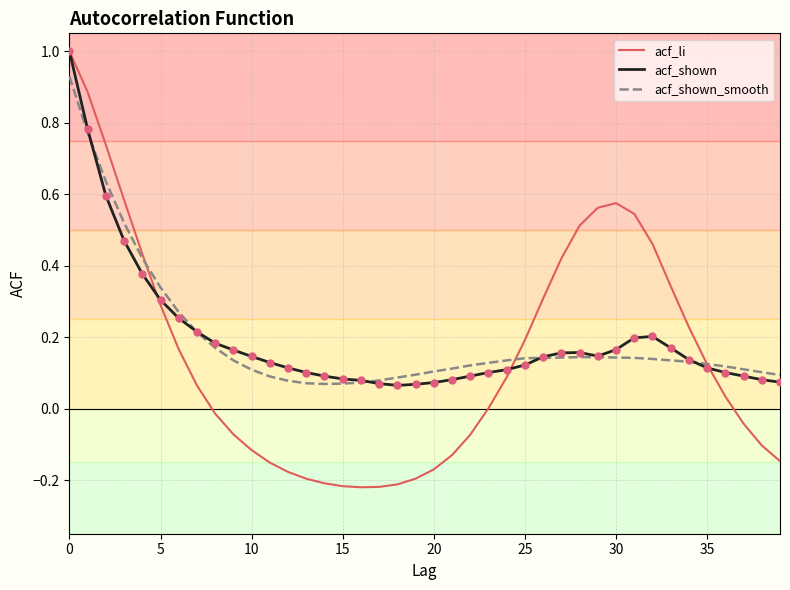

What is the greatest value displayed?

1.0